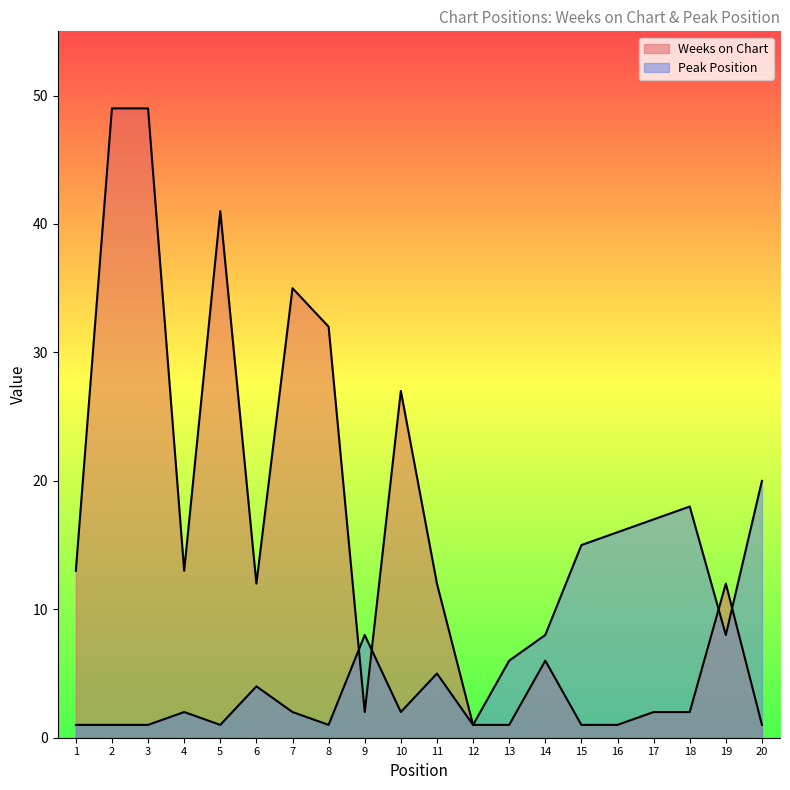

What is the total value across all series at 18?

20